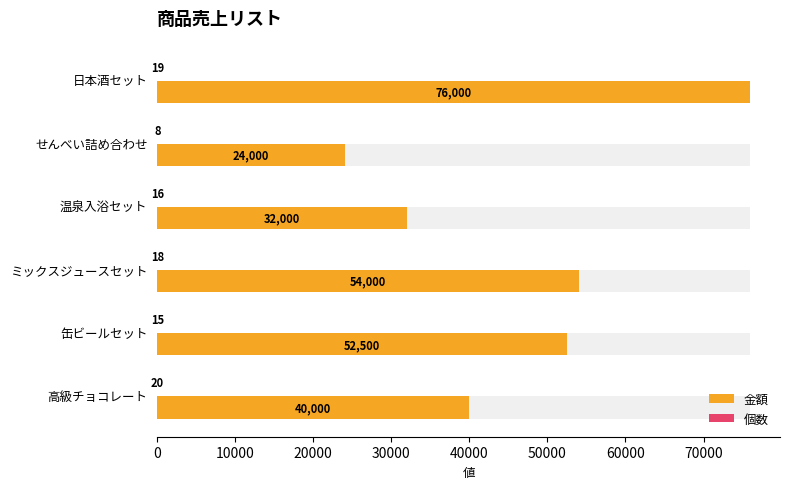

Which series has the largest range (max minus min)?

金額